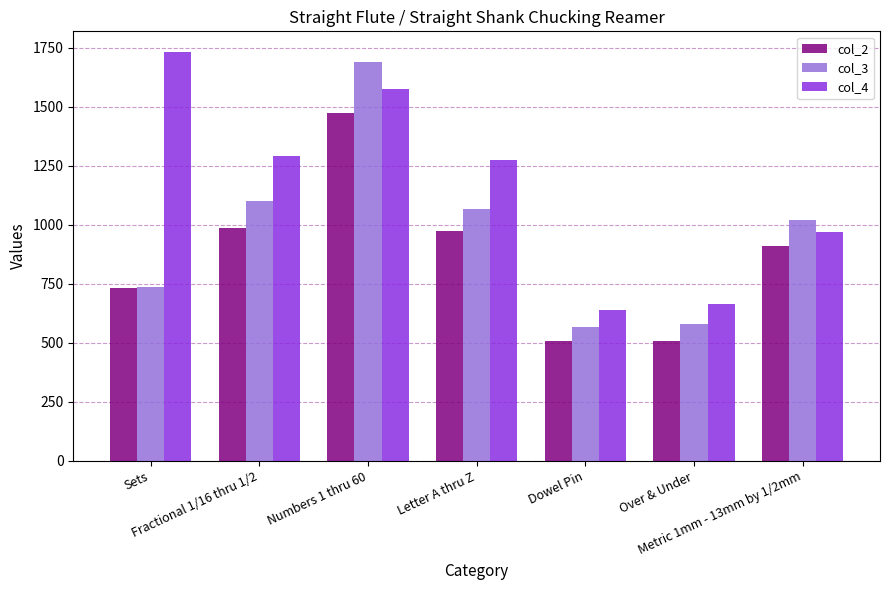

Which series has the largest range (max minus min)?

col_3